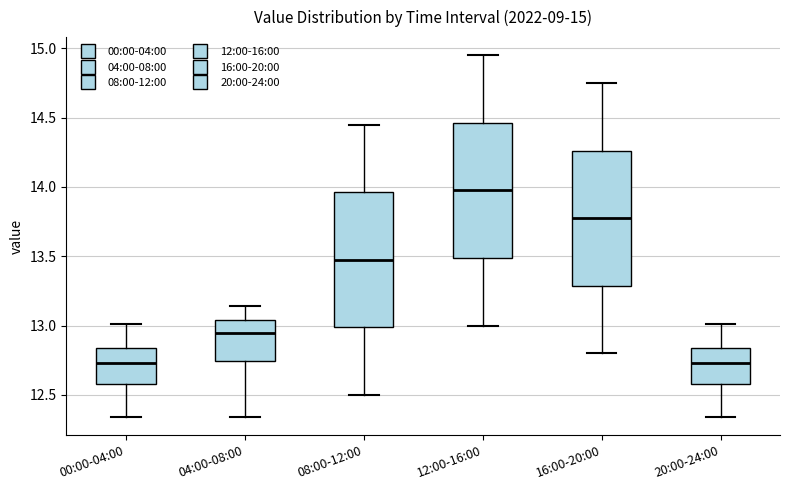

Which box's median line is the highest?

12:00-16:00